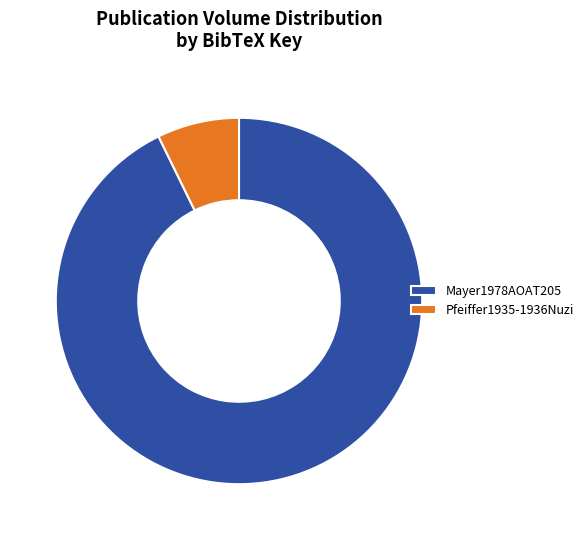

Rank the categories by value from highest to lowest.

Mayer1978AOAT205, Pfeiffer1935-1936Nuzi